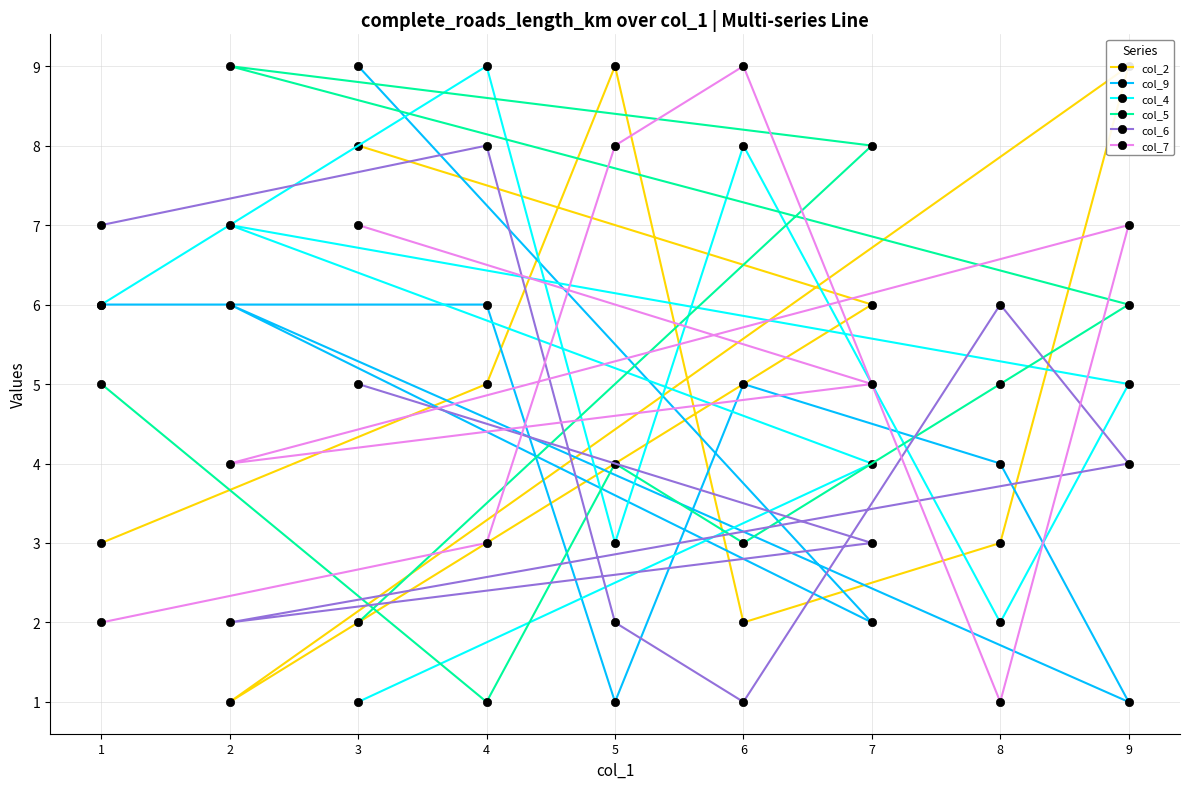

Rank the series by their maximum value, from lowest to highest.

col_6, col_2, col_9, col_4, col_5, col_7